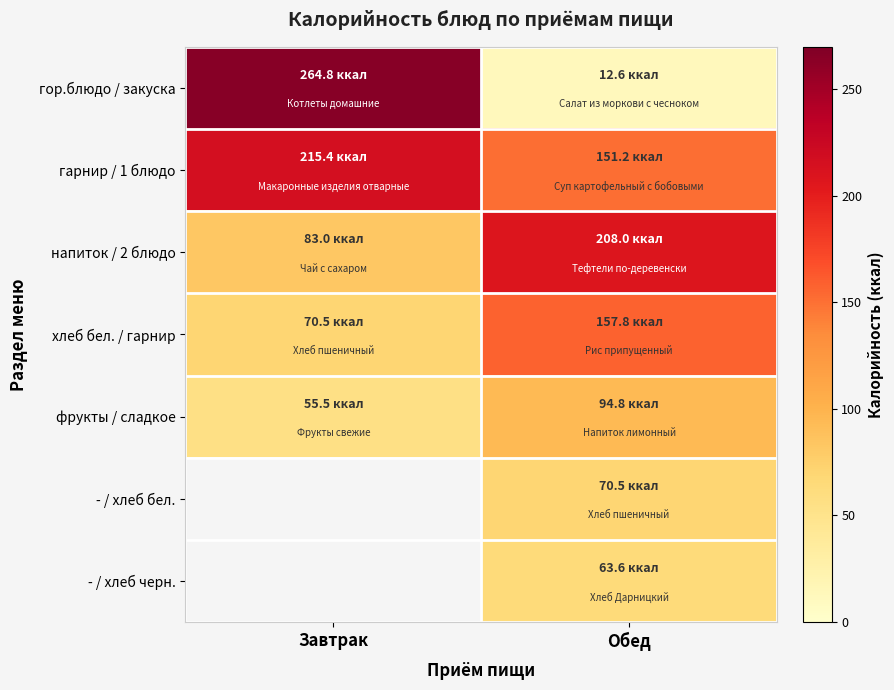

Count the number of data series in this chart.

7